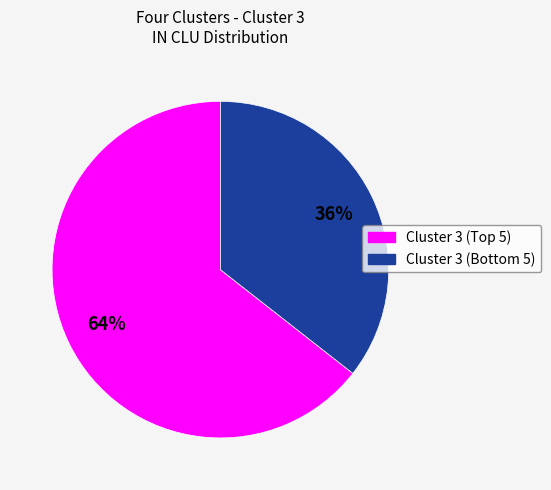

To the nearest percent, what is the average slice percentage?

50%